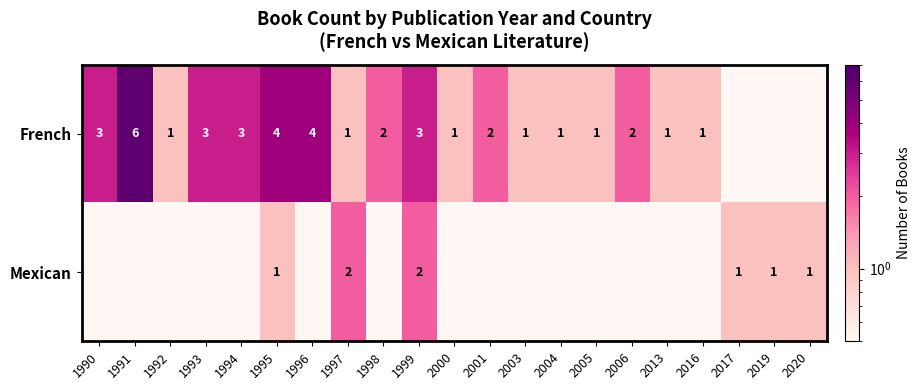

At which category is the sum across all series the highest?

1991